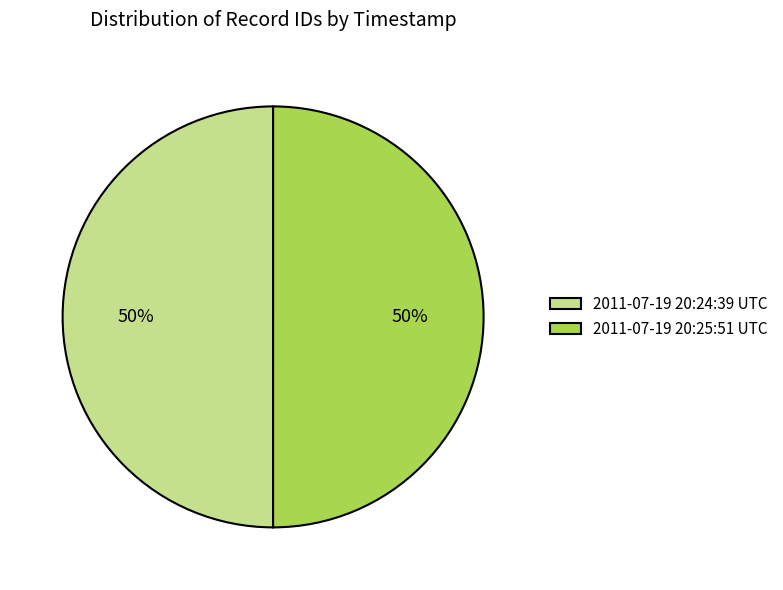

What is the ratio of the value at 2011-07-19 20:24:39 UTC to the value at 2011-07-19 20:25:51 UTC?

1.0